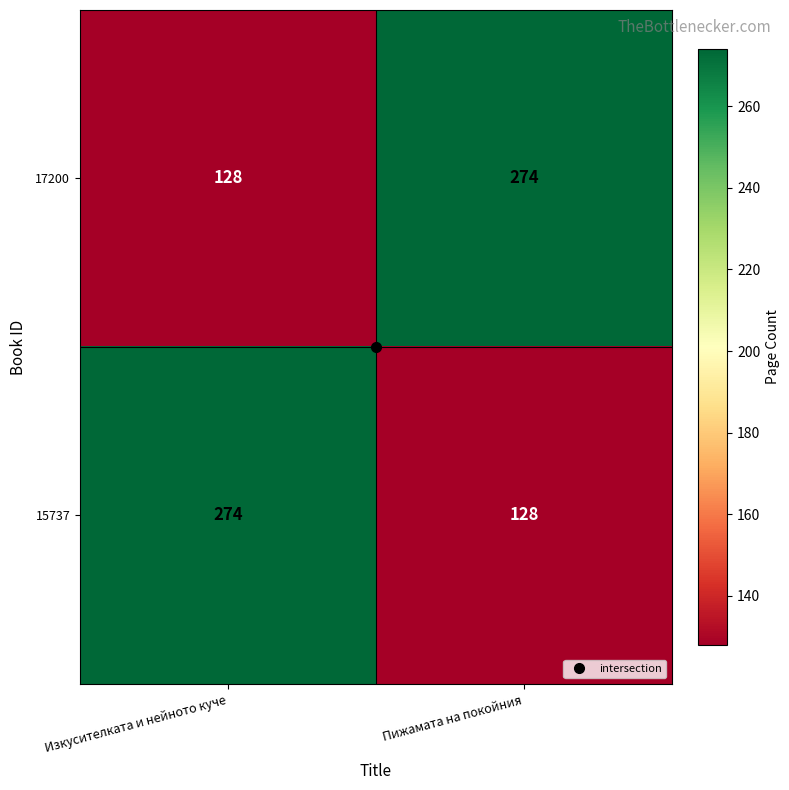

Rank the series at Изкусителката и нейното куче from highest to lowest value.

15737, 17200